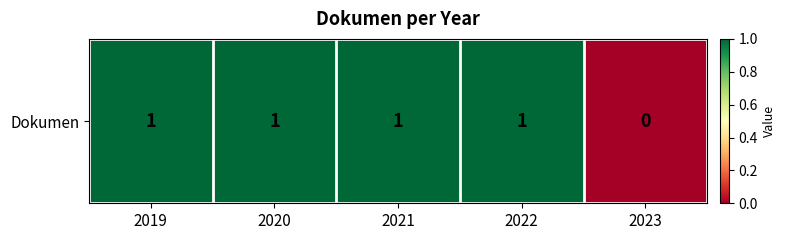

How many values are between 1 and 2?

4